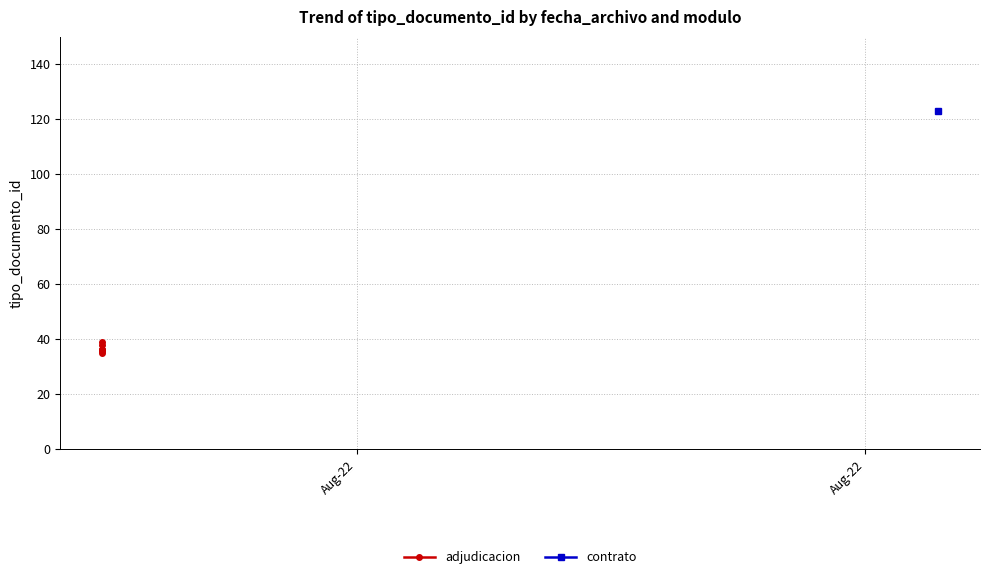

Where does the data first go above 36?

Aug-22